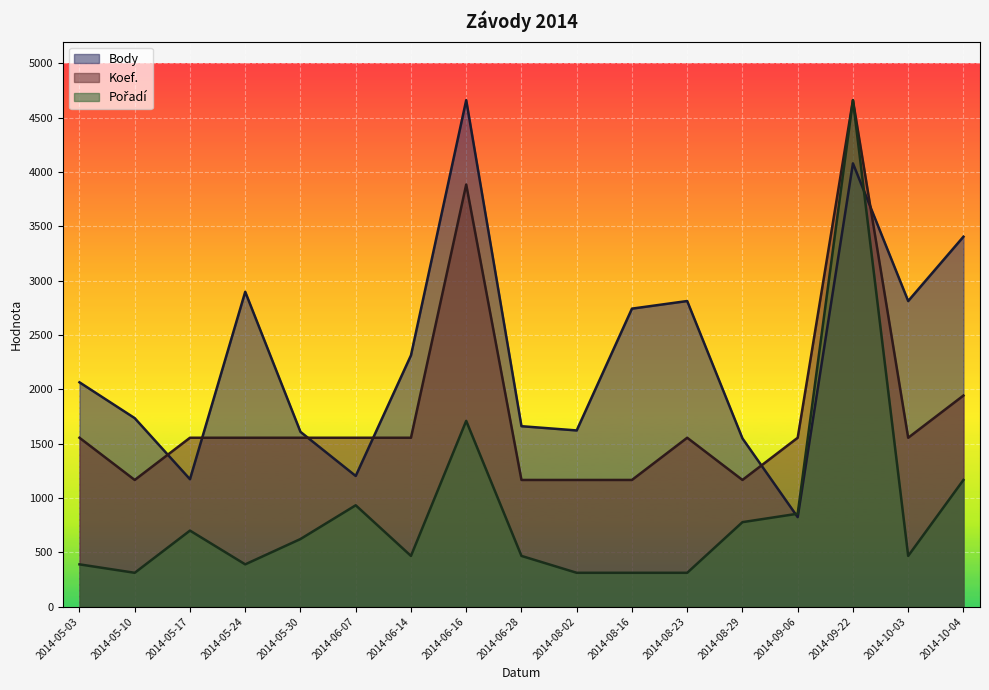

What is the greatest value displayed?

4661.0